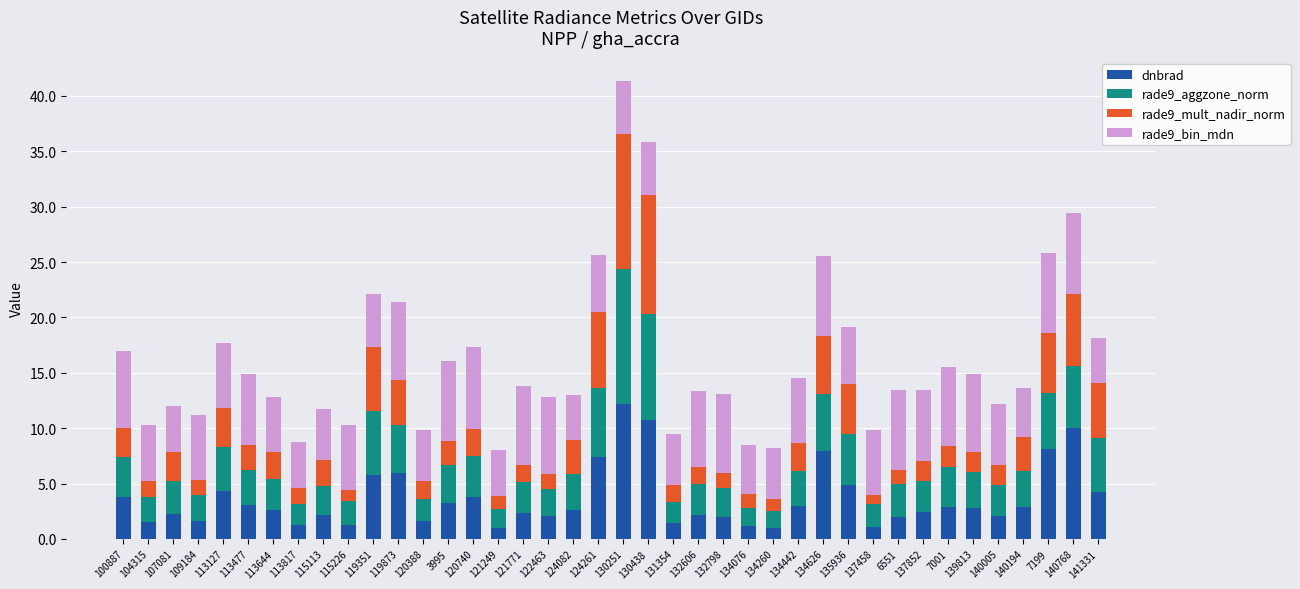

How many bars are there in total?

40